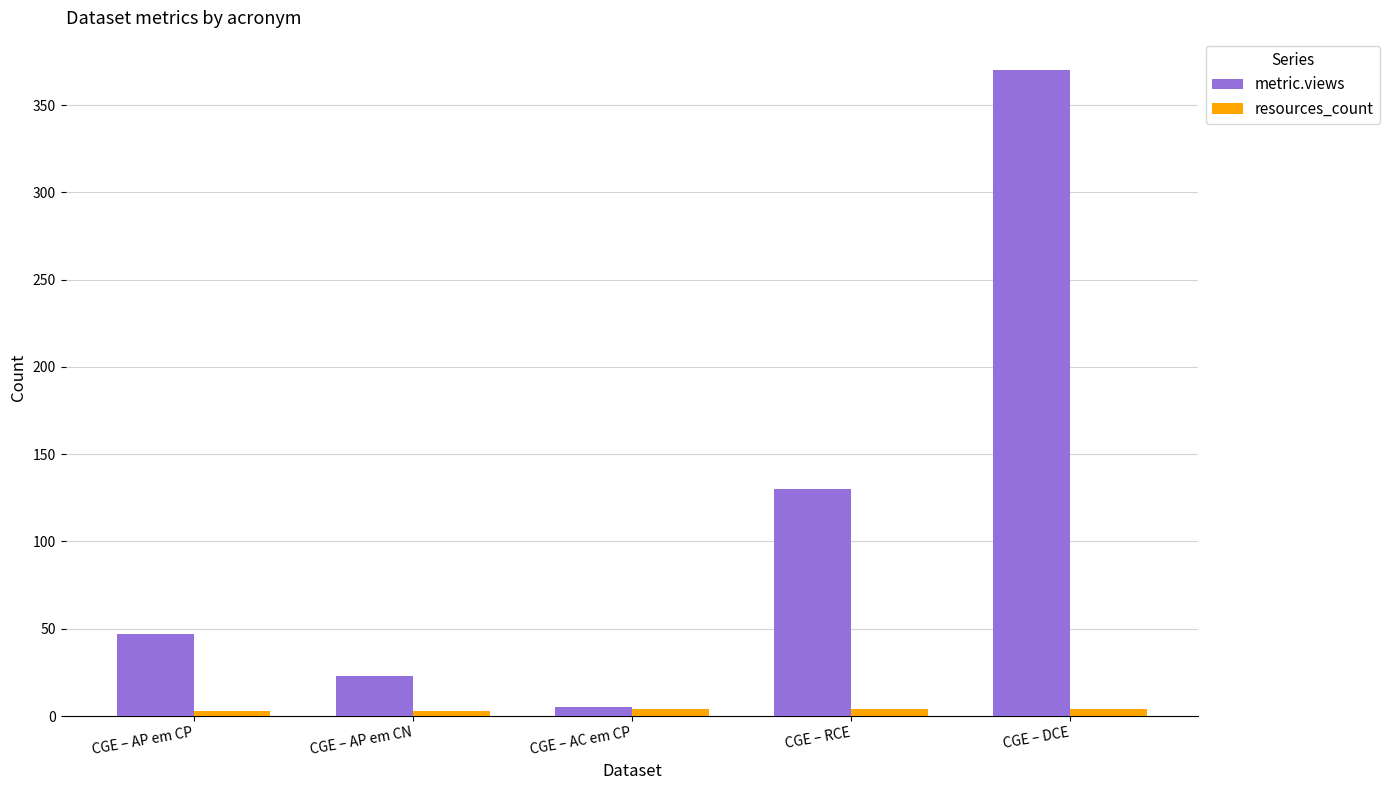

True or false: metric.views has a value of 370 at CGE – DCE.

True